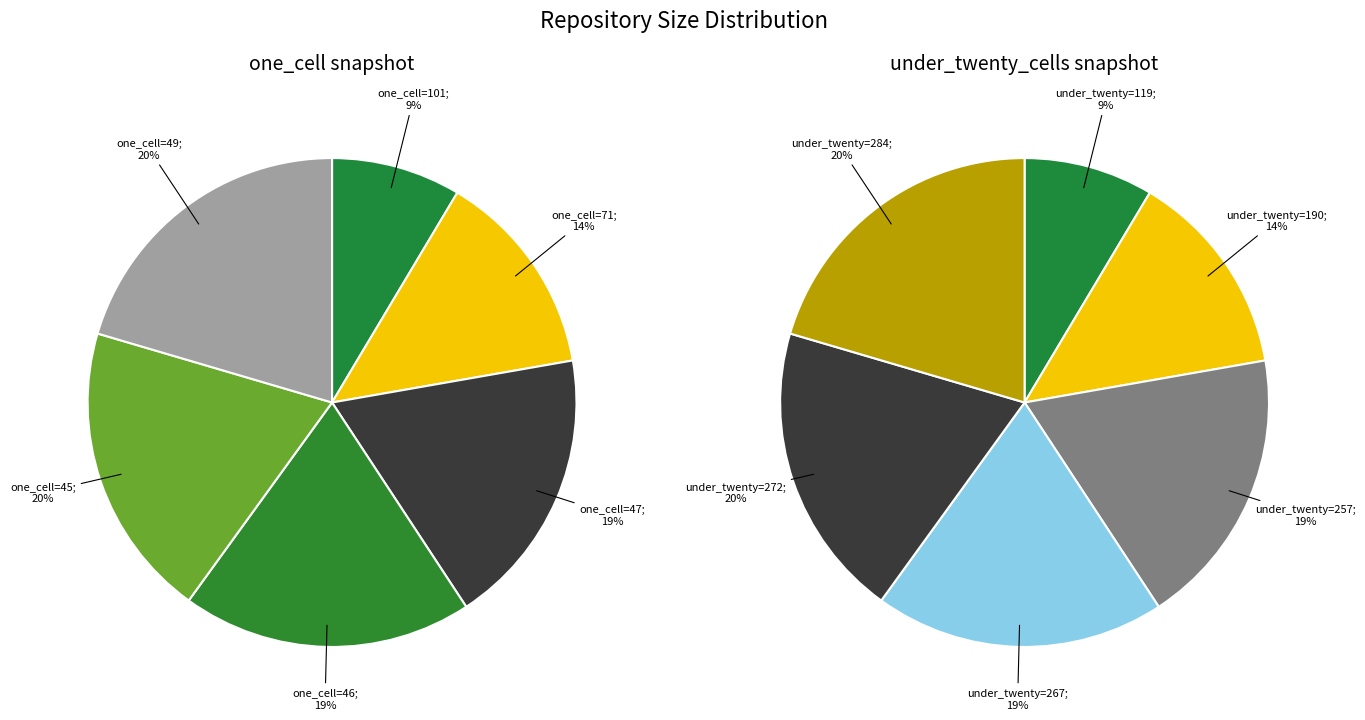

How many segments does this pie chart have?

6